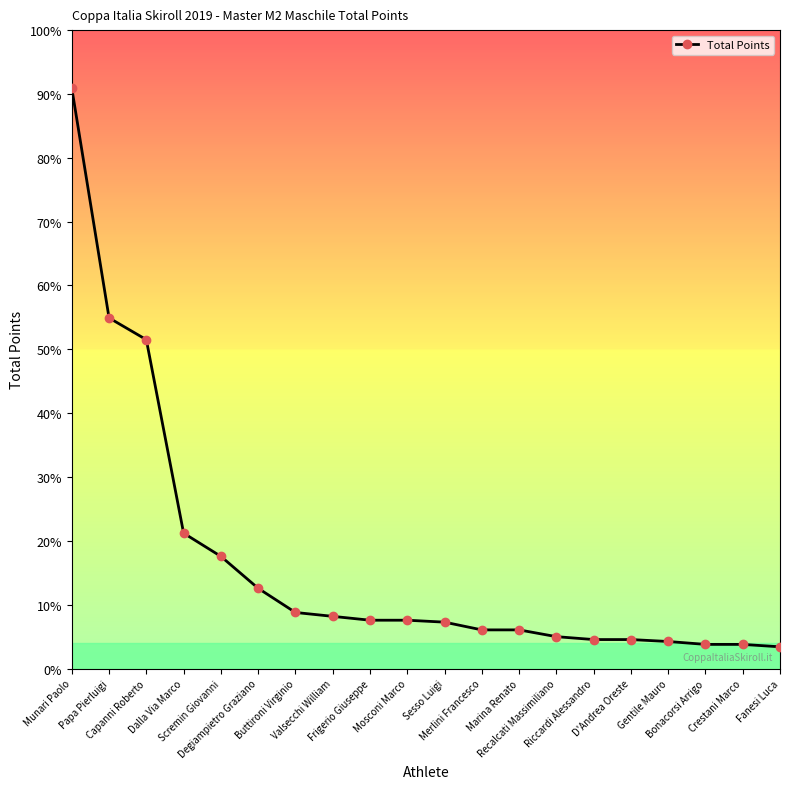

At which label does the data first exceed 100?

Munari Paolo